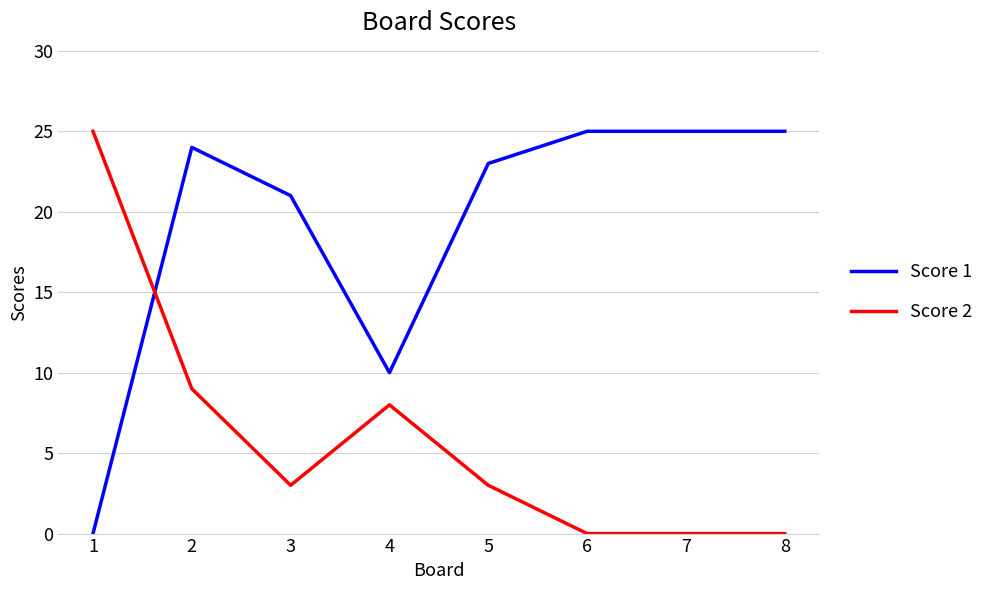

What is the average value of the Score 2 series?

6